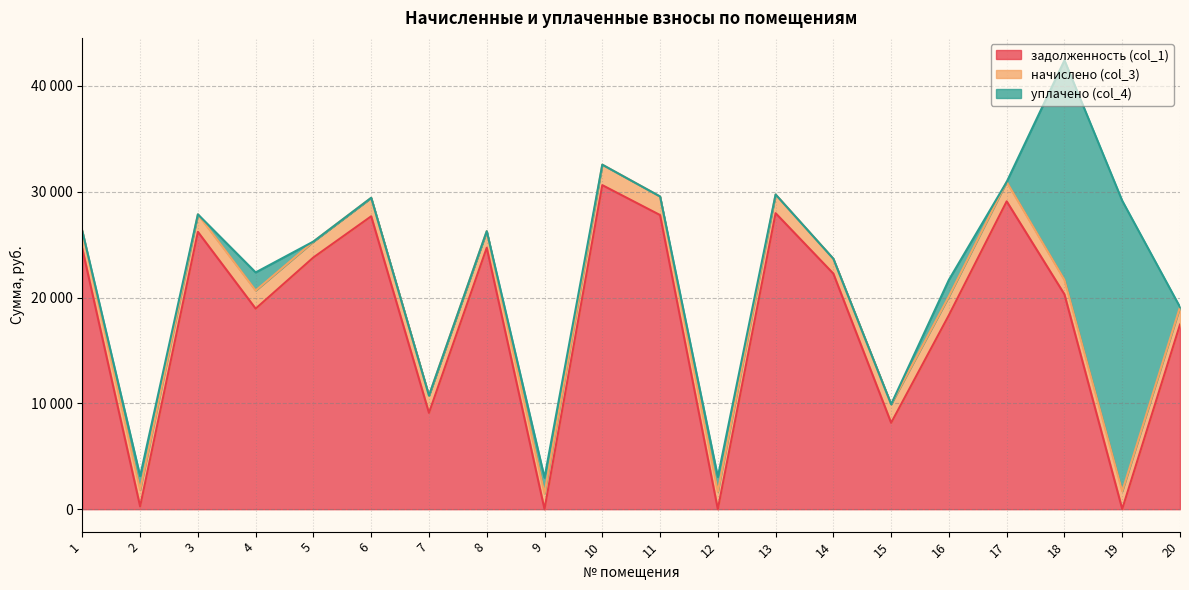

Reading left to right, what are all the values shown in this chart?

задолженность (col_1): 24610.3	261.3	26208.8	18955.2	23794.1	27681.1	9100.2	24712.2	0.0	30625.9	27799.0	0.0	27975.7	22262.6	8161.0	18341.5	29094.7	20303.2	15.0	17449.9
начислено (col_3): 1674.0	1562.4	1655.4	1711.2	1502.9	1748.4	1636.8	1562.4	1488.0	1934.4	1755.8	1655.4	1767.0	1406.2	1755.8	1774.4	1837.7	1361.5	1681.4	1651.7
уплачено (col_4): 0.0	1302.0	0.0	1711.0	0.0	0.0	0.0	0.0	1487.0	0.0	0.0	1389.0	0.0	0.0	0.0	1563.0	0.0	20757.0	27455.0	0.0